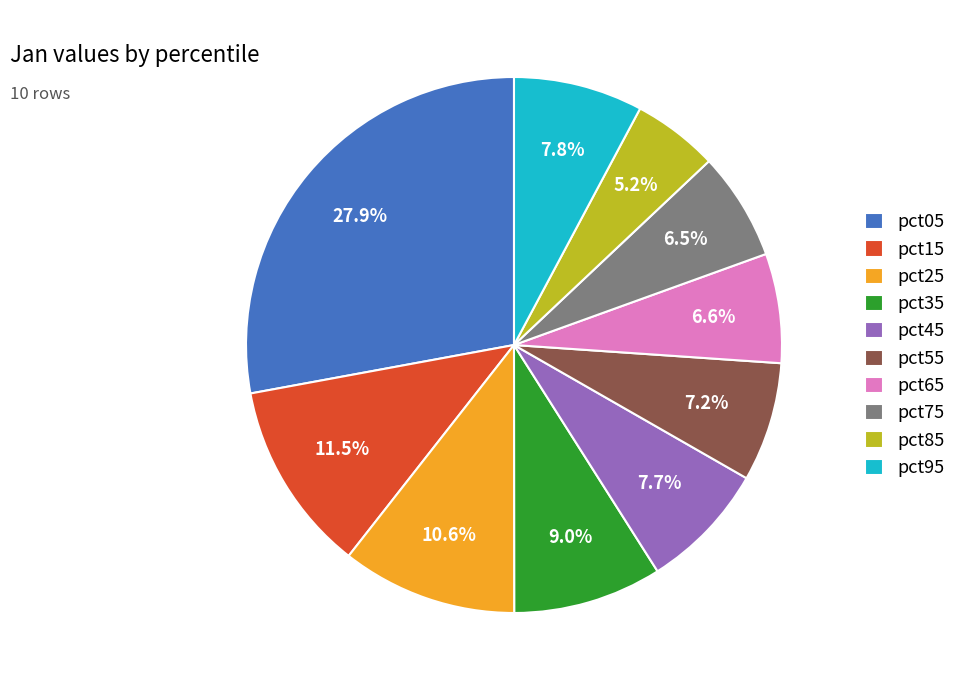

Does pct75 represent more than half of the total?

No